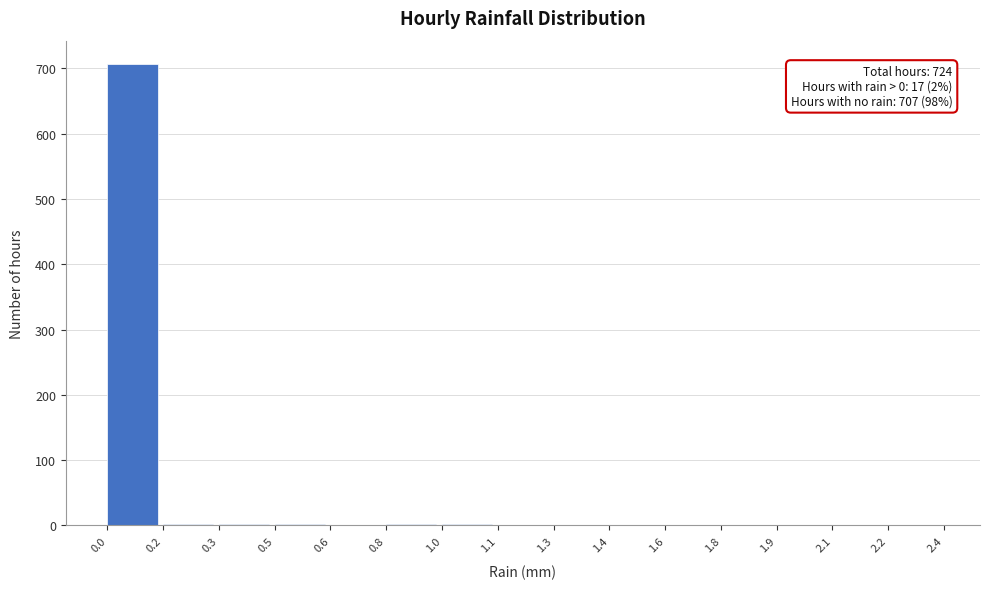

What is the sum of all values?

724